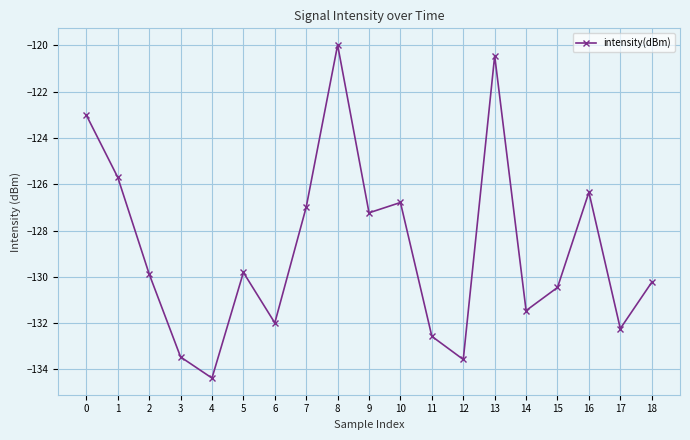

Where is the first local maximum?

5